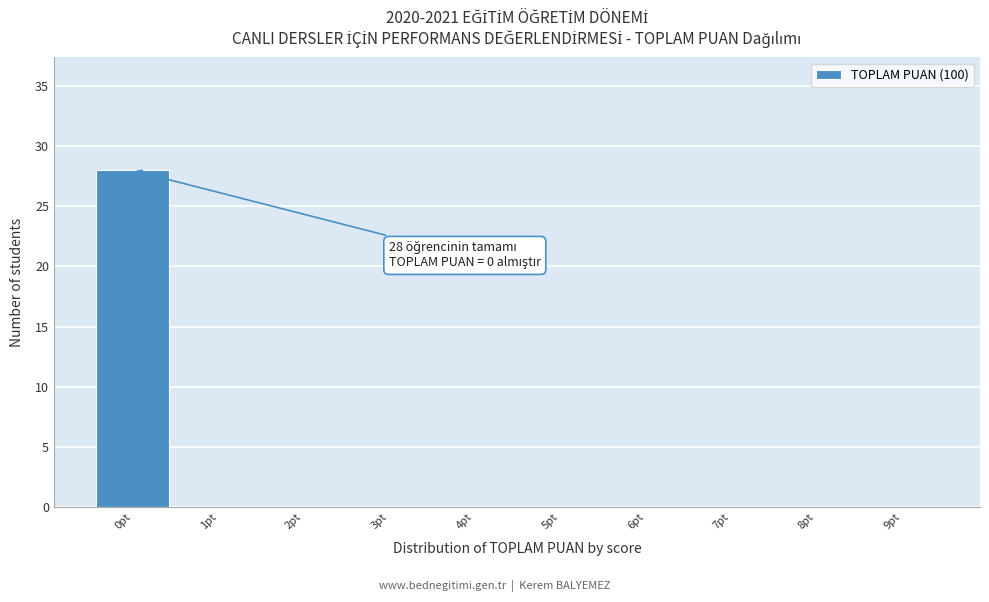

Which range on the x-axis has the tallest bar?

-0.5 to 0.5